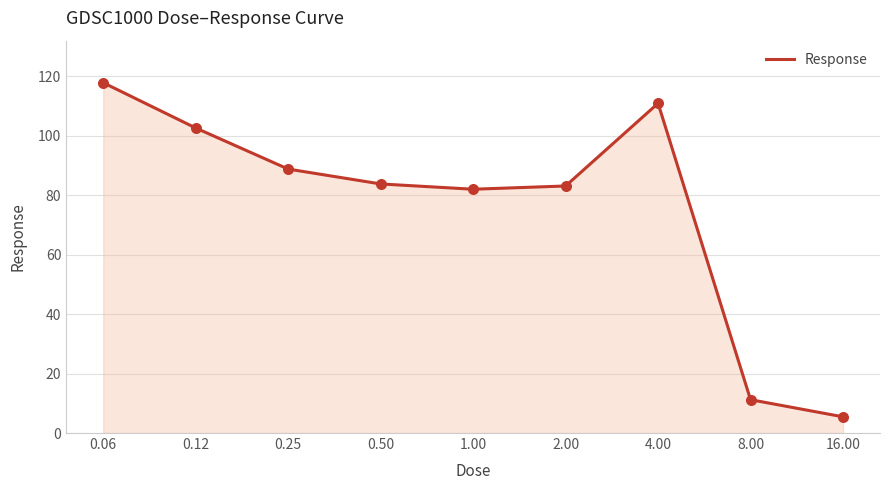

What is the smallest value displayed?

5.5